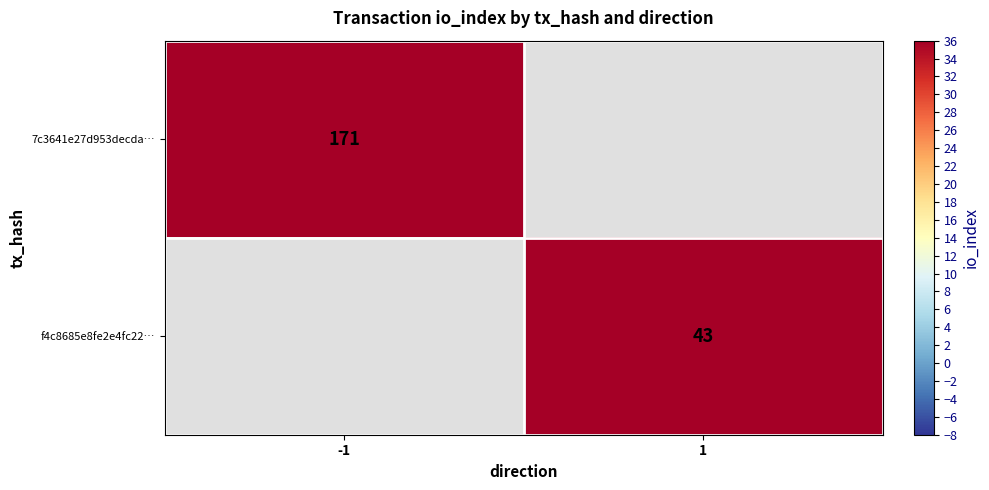

The f4c8685e8fe2e4fc22… series shows 13 at 1. True or false?

False